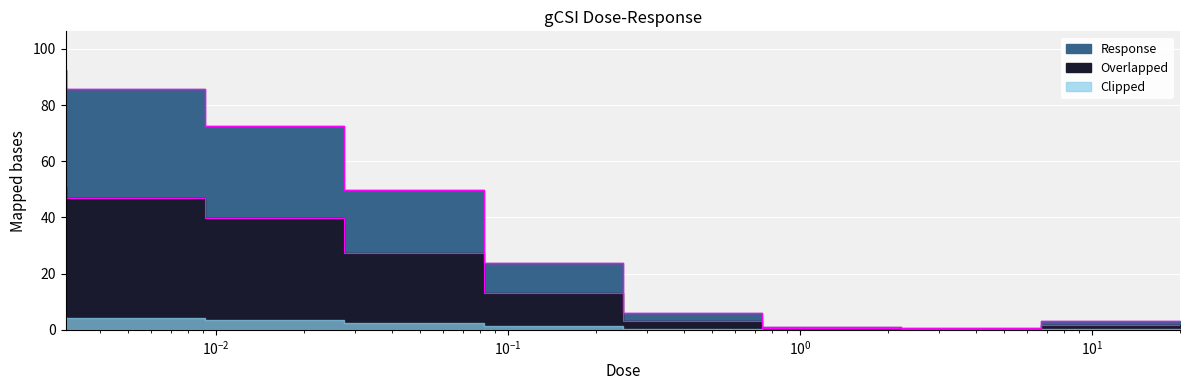

True or false: the data shows 1.2 at 2.22222.

False